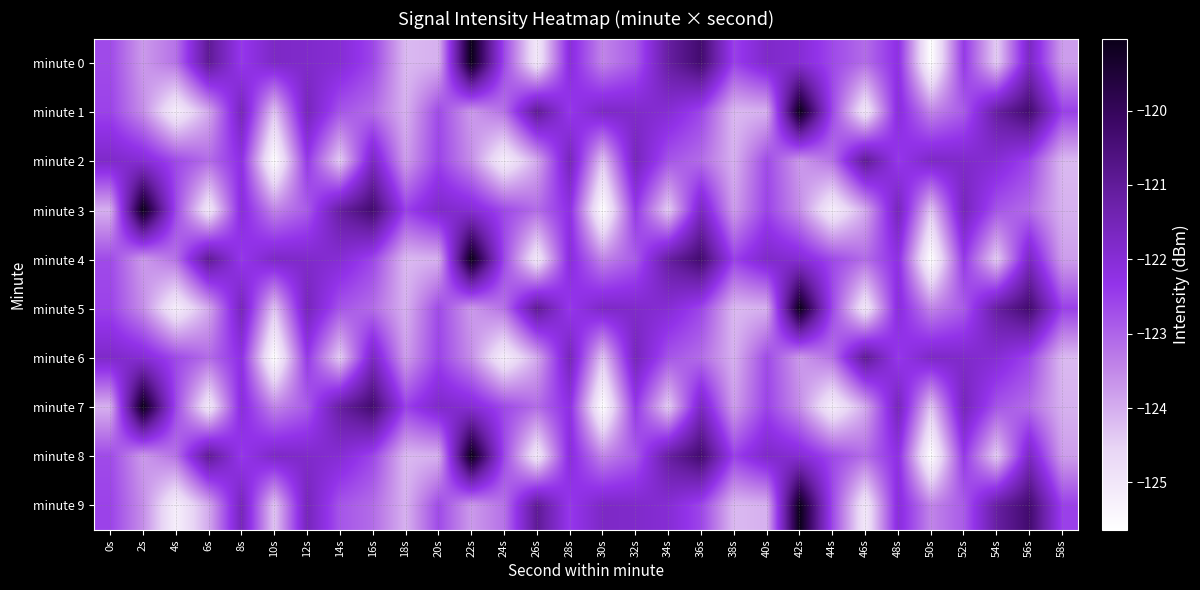

What is the minimum value shown in the chart?

-125.6